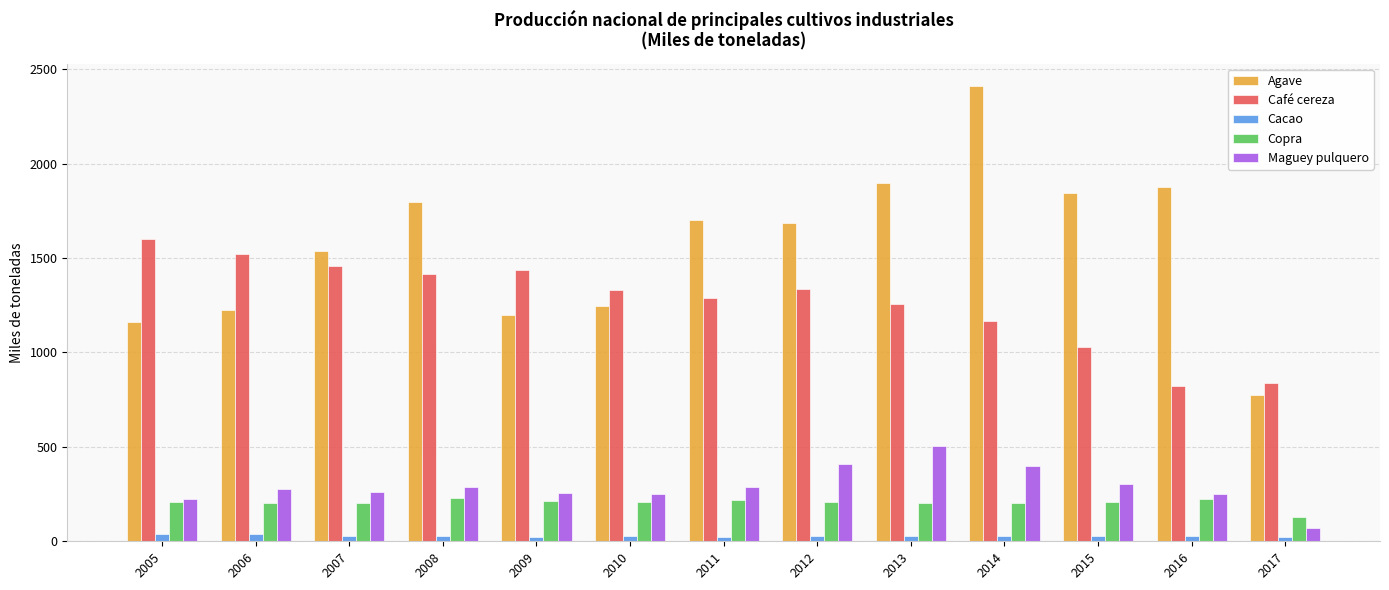

What is the difference between the maximum and minimum values in the Agave series?

1631.9